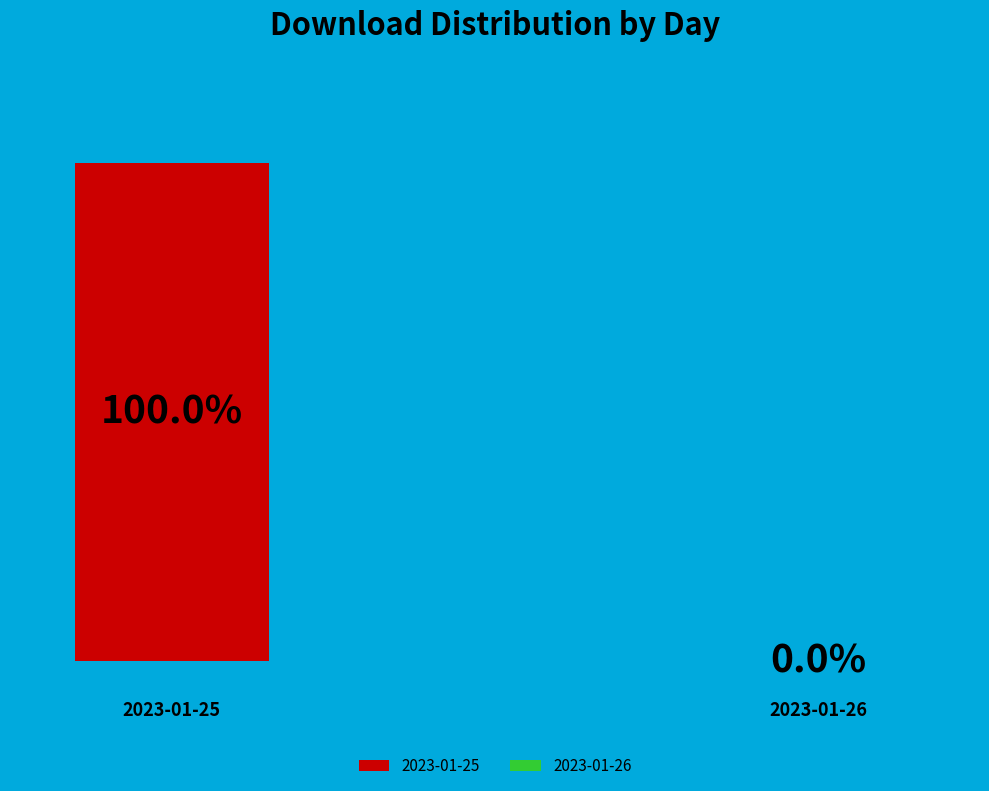

The 2023-01-26 slice represents 0% of the pie. True or false?

True